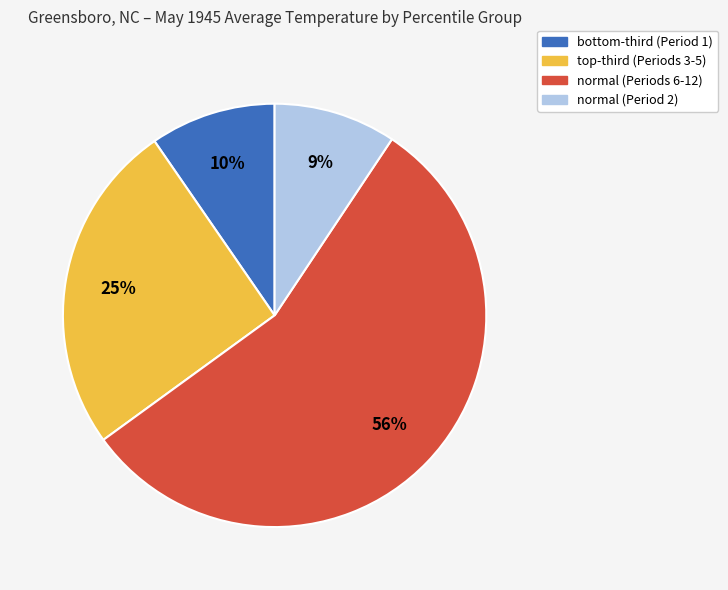

To the nearest percent, what is the average slice percentage?

25%